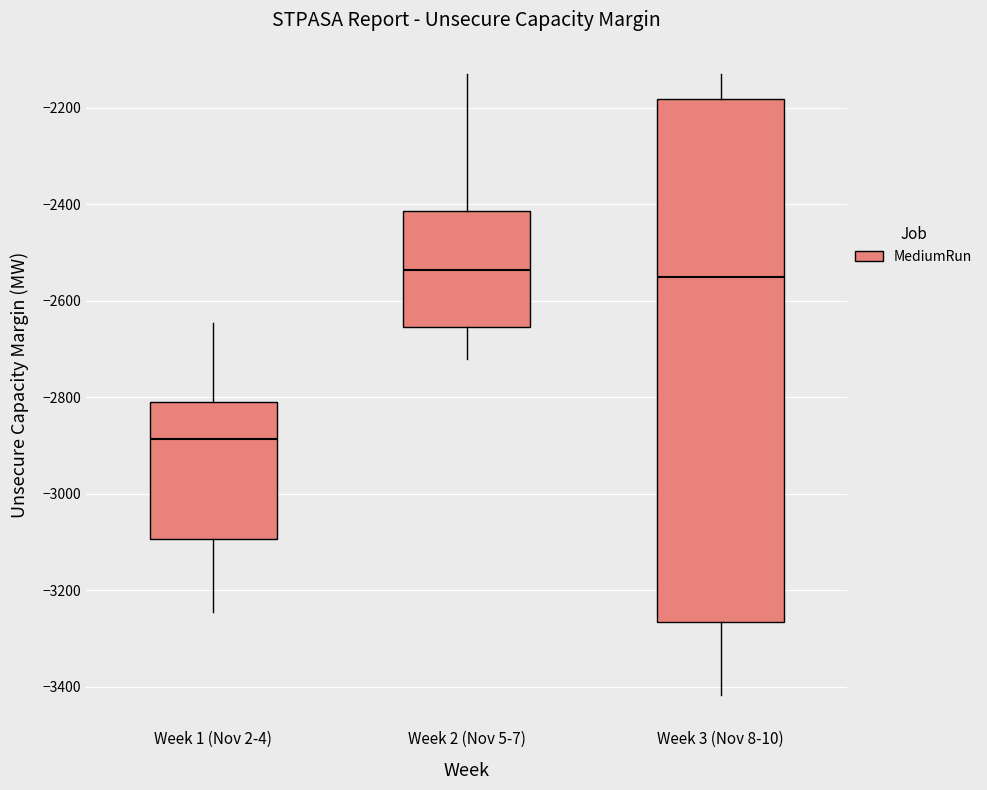

Reading left to right, read every box against the y-axis: the position of its median line, the range the box covers, and the ends of its whiskers. The values are not printed on the chart, so give them approximately, as read against the axis.

Week 1 (Nov 2-4): median -2880, box -3100 to -2800, whiskers -3240 to -2640
Week 2 (Nov 5-7): median -2540, box -2660 to -2420, whiskers -2720 to -2120
Week 3 (Nov 8-10): median -2560, box -3260 to -2180, whiskers -3420 to -2120